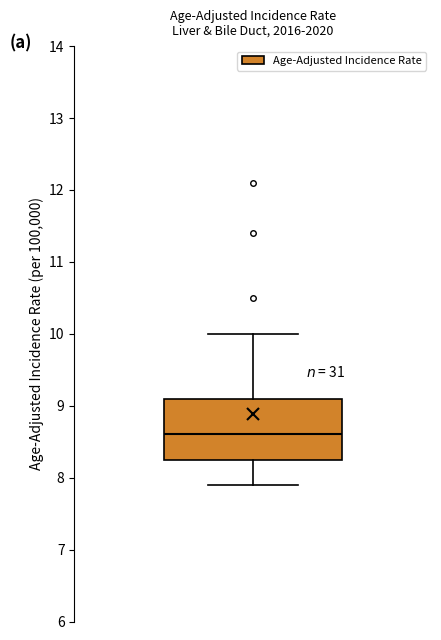

Transcribe this box plot: give where the median line is, the range the box spans, and where the two whiskers end, as read against the y-axis. The values are not printed on the chart, so give them approximately, as read against the axis.

median 8.6, box 8.3 to 9.1, whiskers 7.9 to 10.0